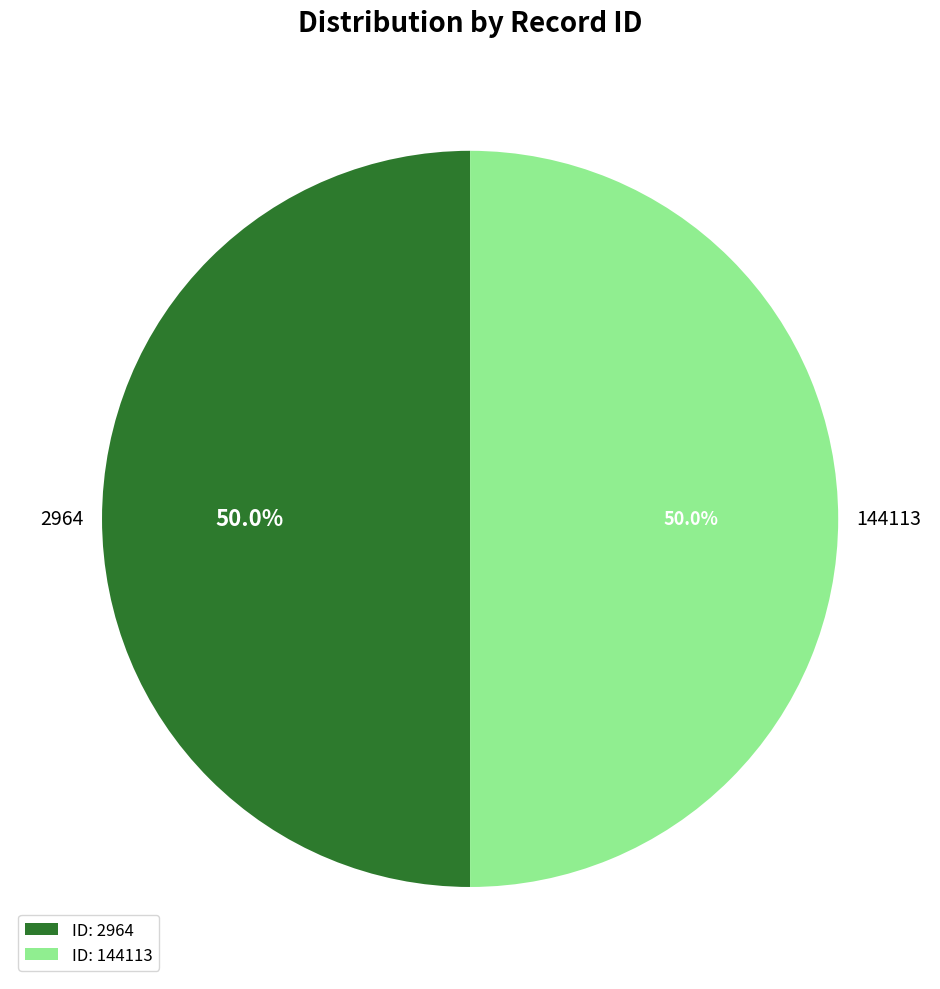

What is the ratio of the value at 144113 to the value at 2964?

1.0